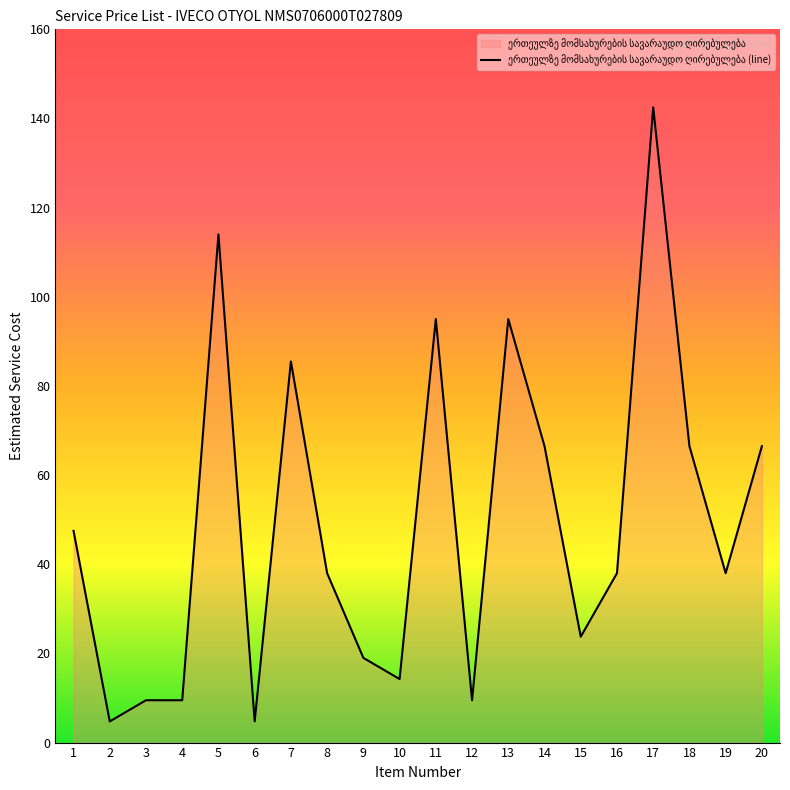

Rank the categories by value from highest to lowest.

17, 5, 11, 13, 7, 14, 18, 20, 1, 8, 16, 19, 15, 9, 10, 3, 4, 12, 2, 6